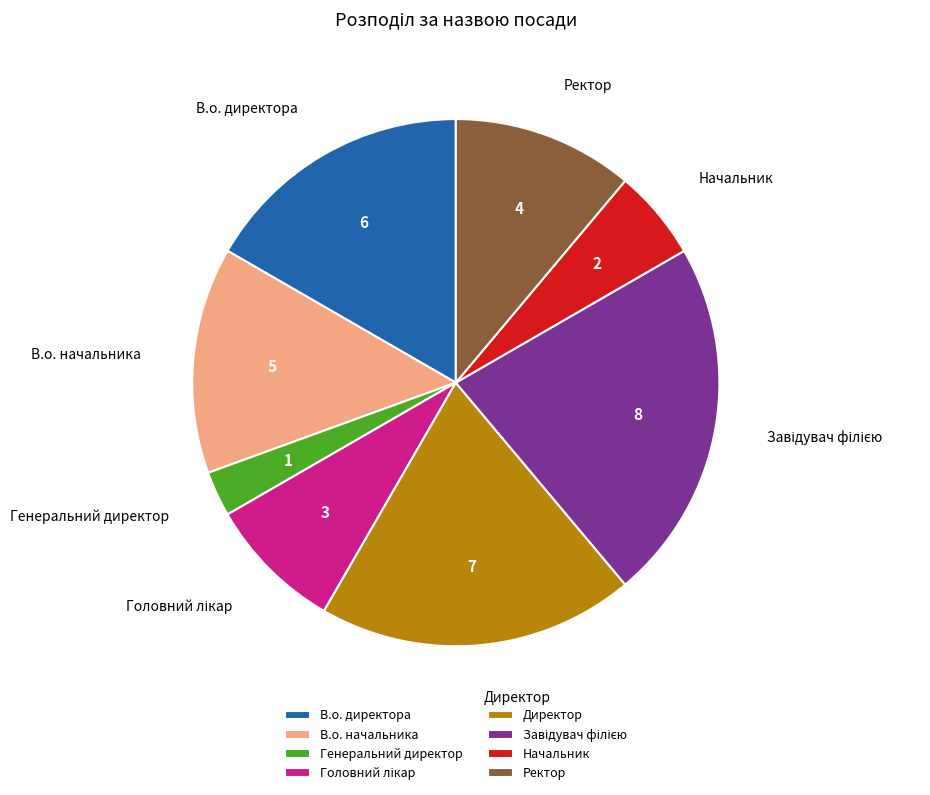

Approximately how many times larger is the value at В.о. директора compared to Директор?

0.9